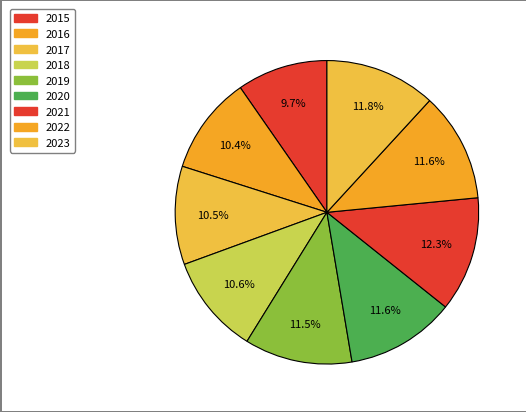

Rank the categories by value from highest to lowest.

2021, 2023, 2022, 2020, 2019, 2018, 2017, 2016, 2015